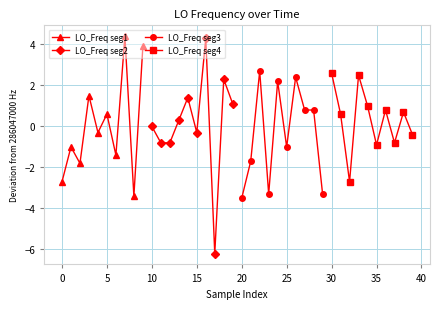

True or false: LO_Freq seg1 has more than 2 points higher than both neighbors.

True